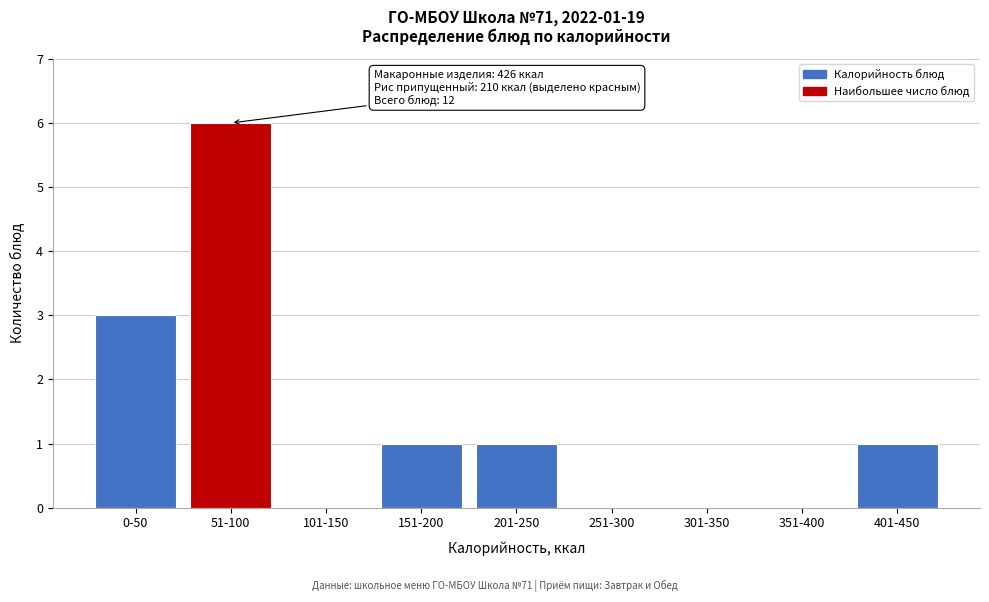

Reading left to right, transcribe all the data shown in this chart.

0-50=3	51-100=6	101-150=0	151-200=1	201-250=1	251-300=0	301-350=0	351-400=0	401-450=1